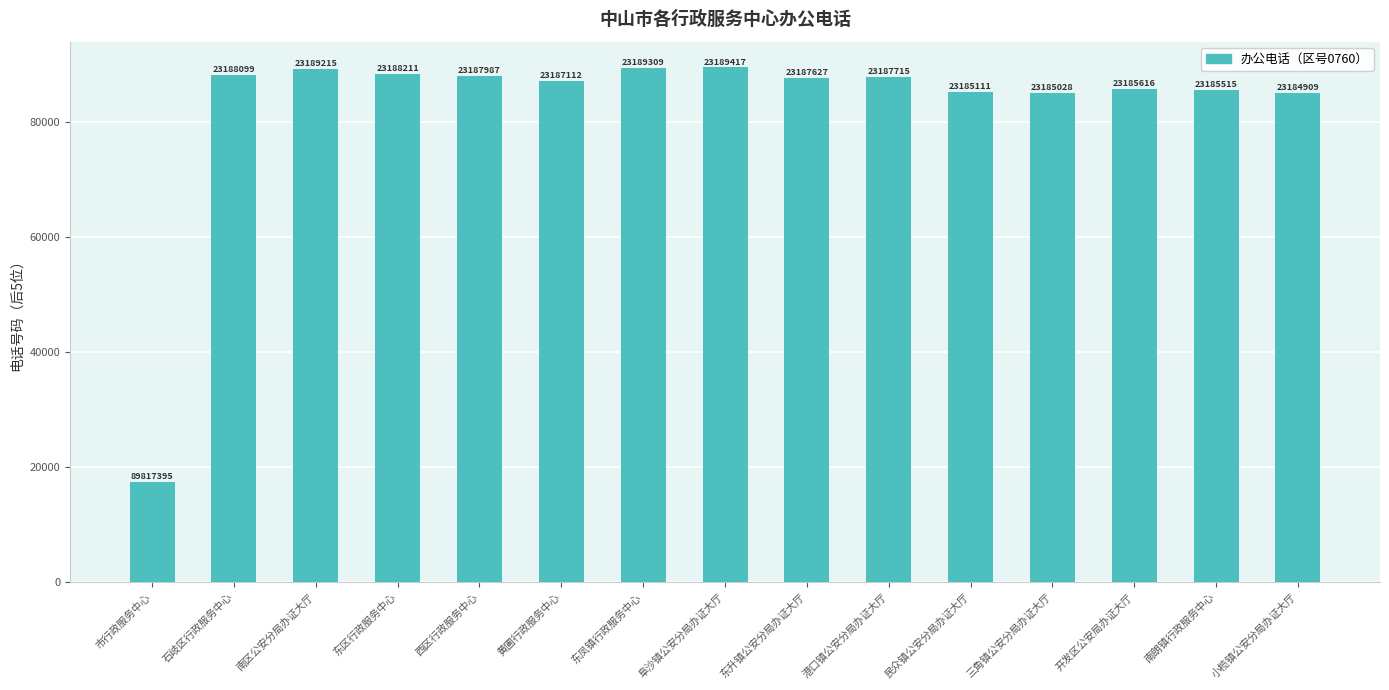

How many bars are there in total?

15